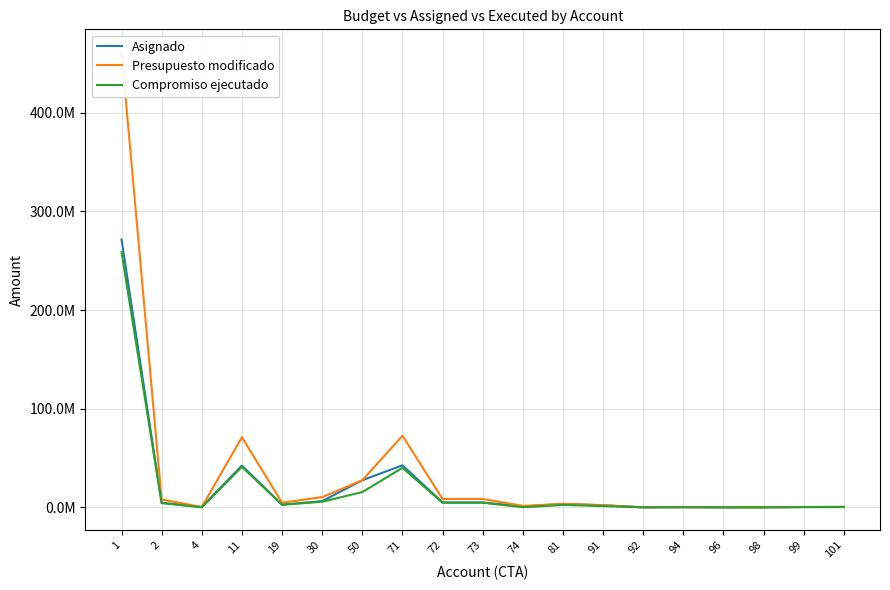

What is the value of the Asignado point at the 17th from the left?

1215.0